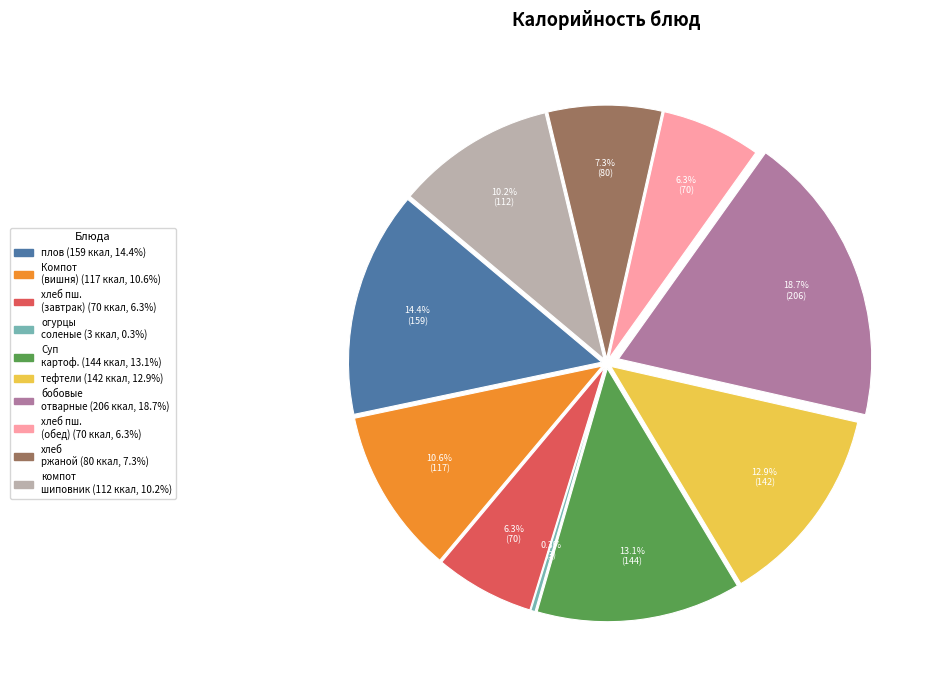

Does бобовые отварные represent more than half of the total?

No